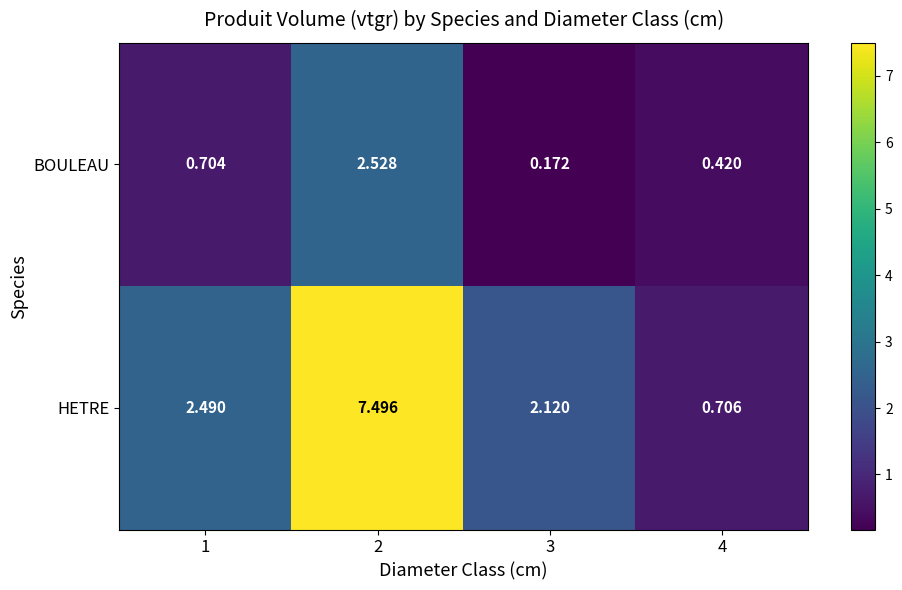

Rank the series at 2 from lowest to highest value.

BOULEAU, HETRE